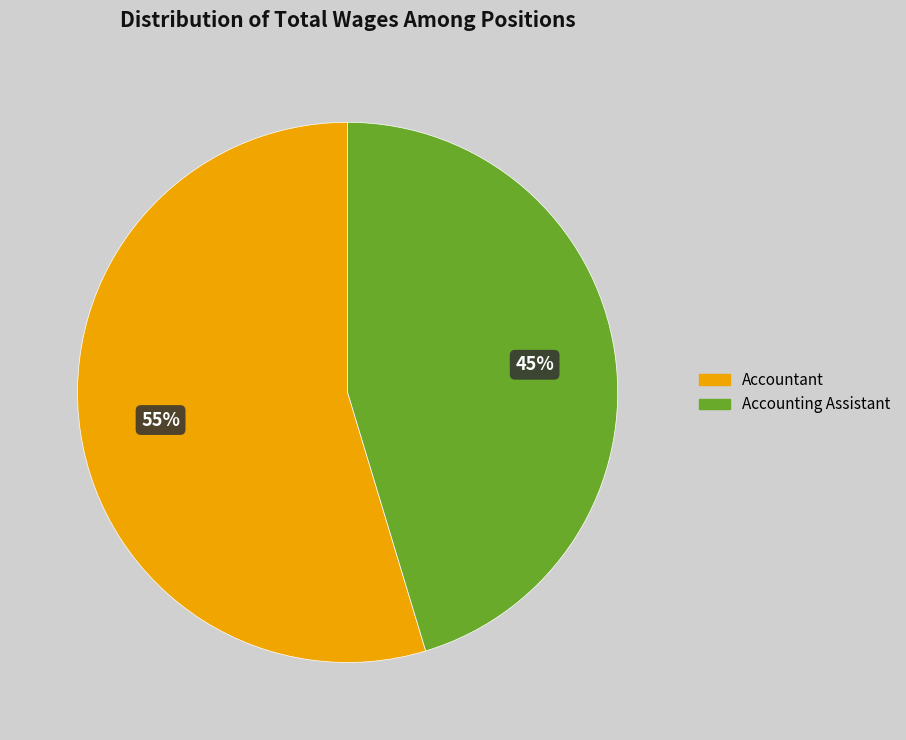

Rank the categories by value from lowest to highest.

Accounting Assistant, Accountant